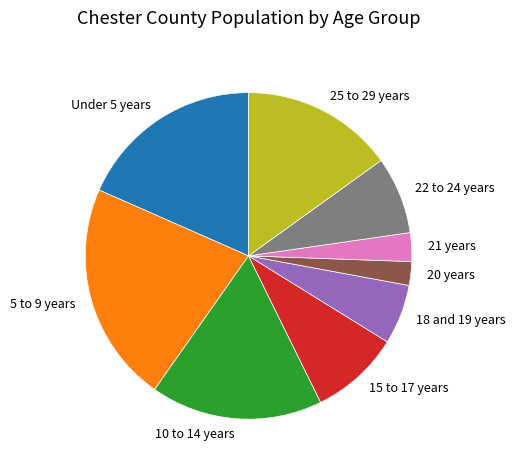

Which category has the biggest portion of the pie?

5 to 9 years